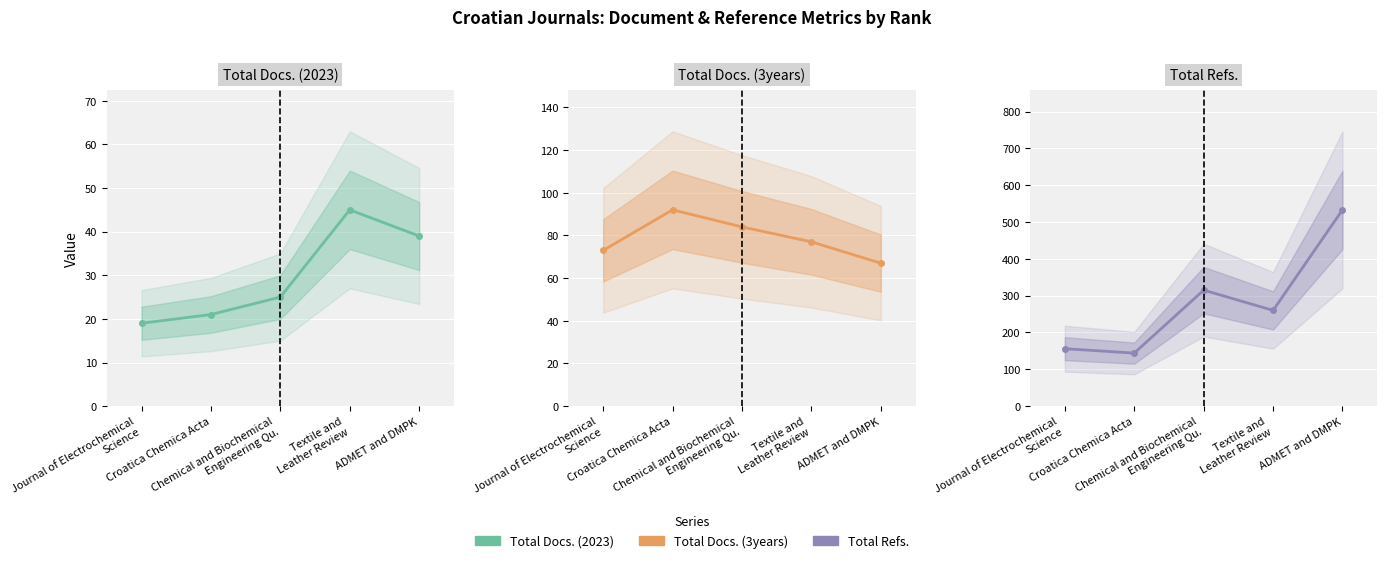

What is the sum of the Total Docs. (3years) values at Chemical and Biochemical
Engineering Qu. and Croatica Chemica Acta?

176